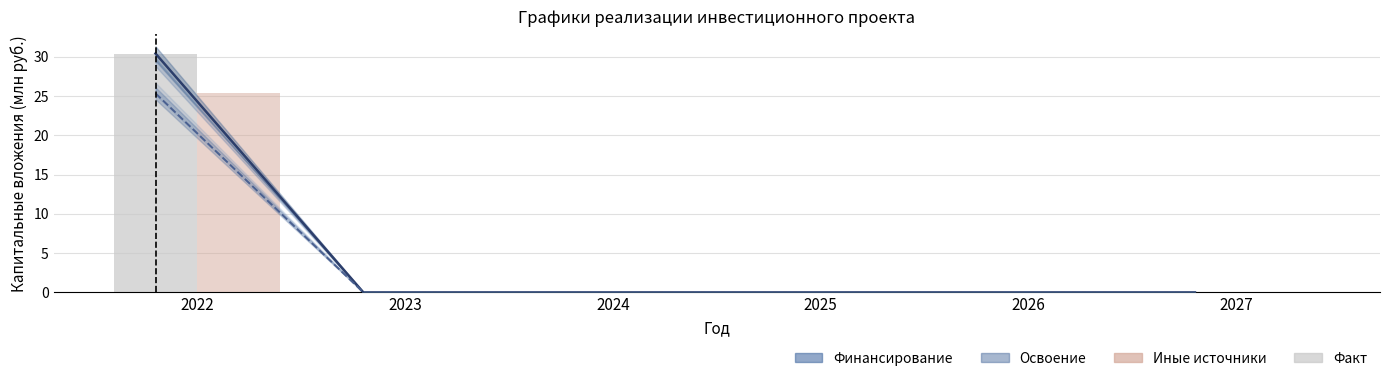

At how many categories does at least one series exceed 21?

1